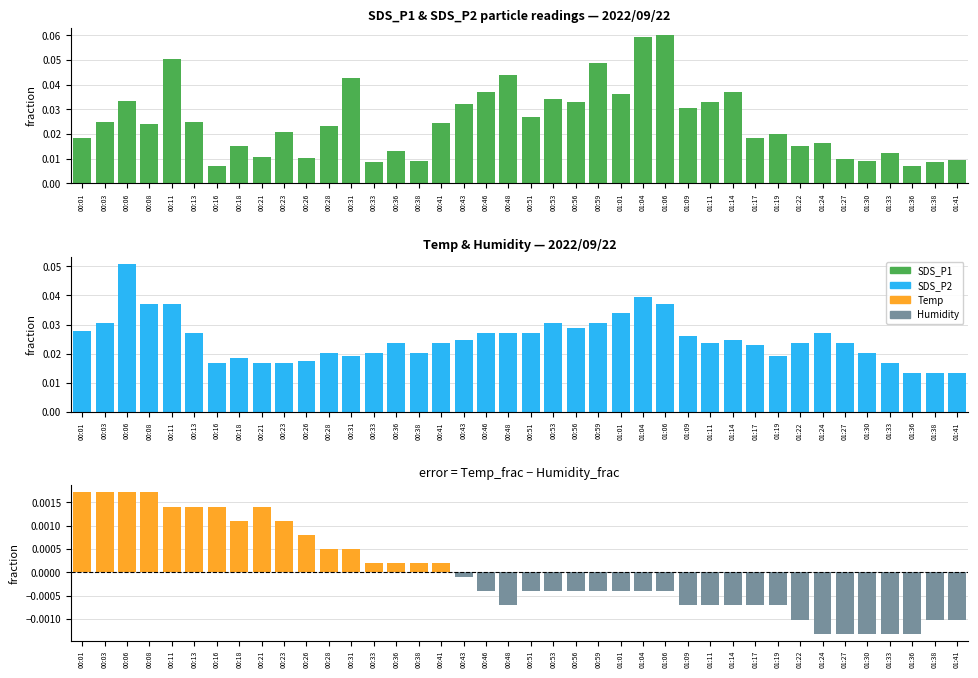

How many distinct data groups are displayed?

3